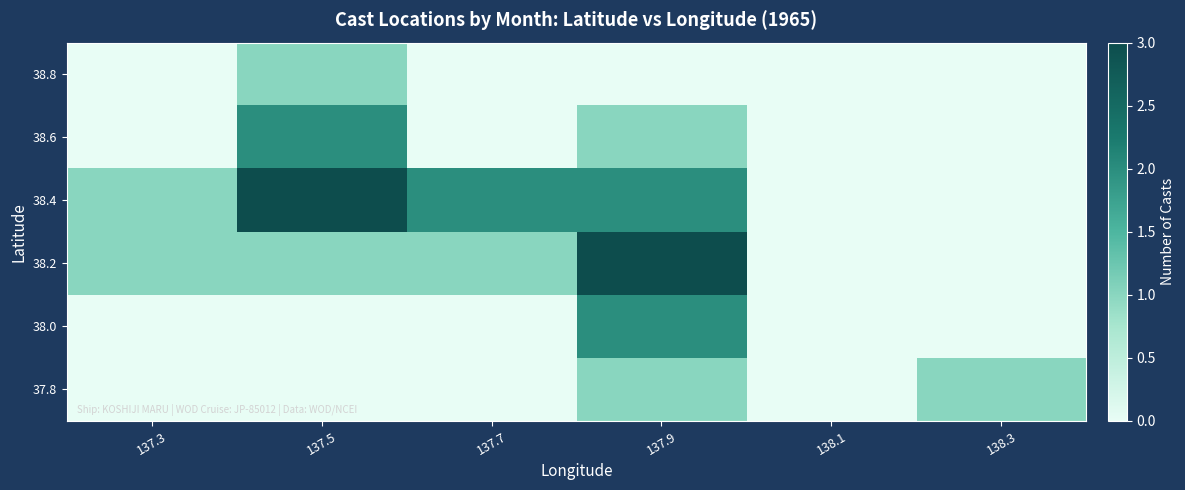

Which category has the lowest value across all series?

137.3